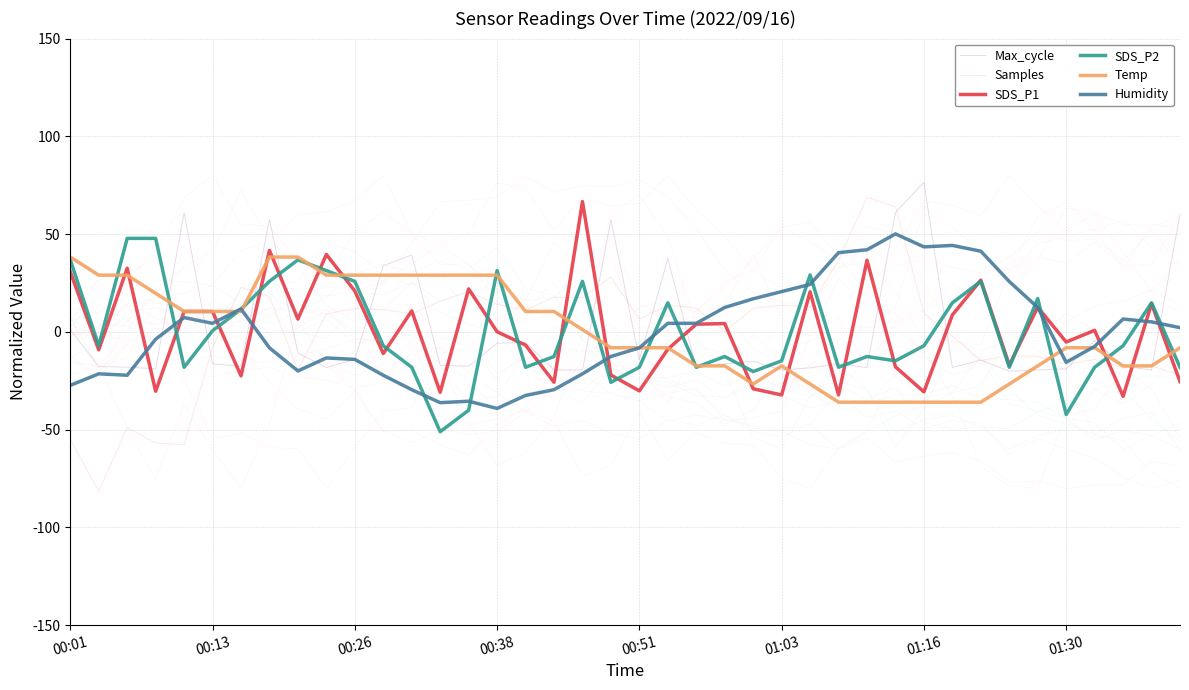

True or false: Samples has a value of -15.4 at 00:26.

False